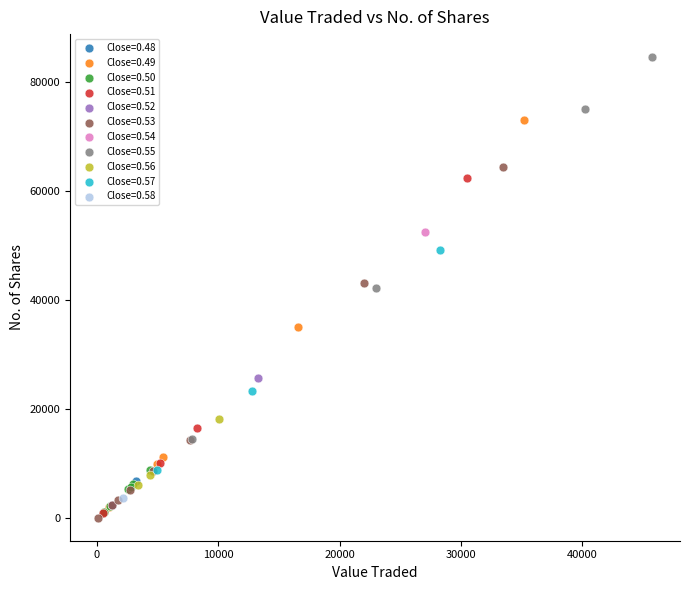

What are all the series names shown in the legend?

Close=0.48, Close=0.49, Close=0.50, Close=0.51, Close=0.52, Close=0.53, Close=0.54, Close=0.55, Close=0.56, Close=0.57, Close=0.58